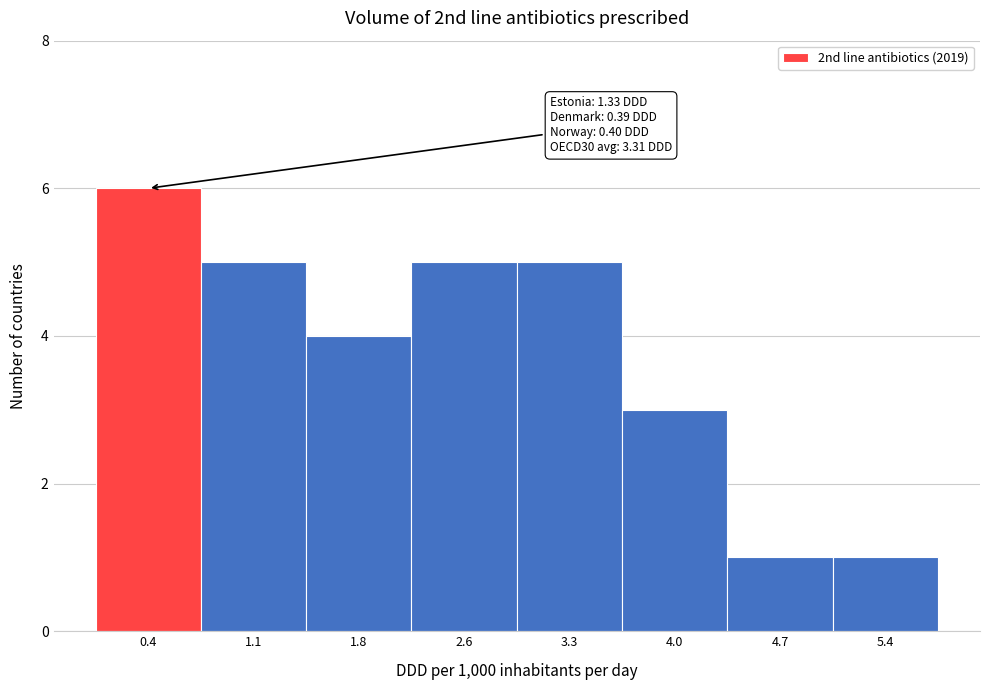

Reading left to right, what are all the values shown in this chart?

6	5	4	5	5	3	1	1